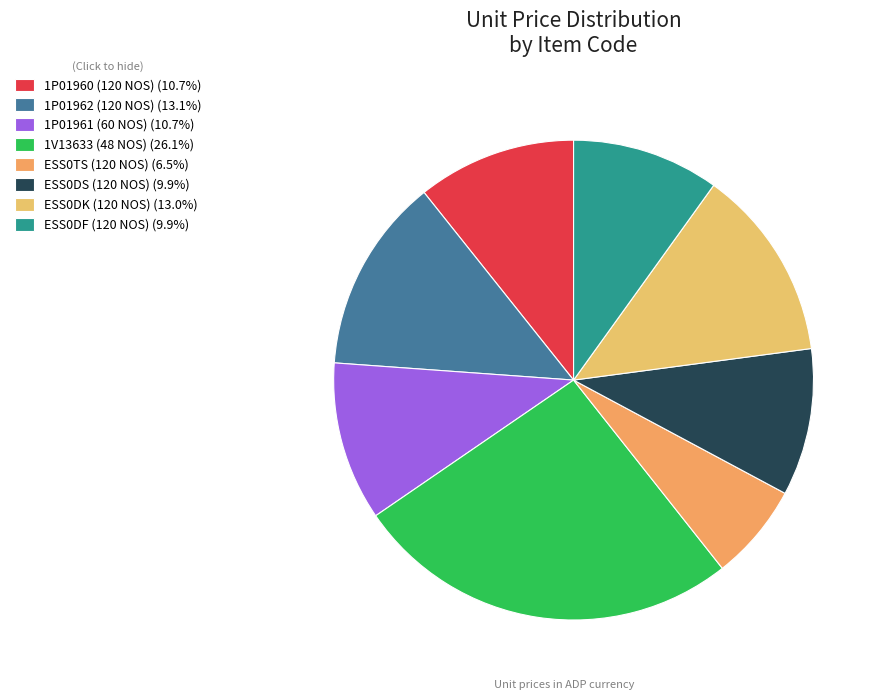

Which has a higher value, ESS0DS (120 NOS) or ESS0DF (120 NOS)?

ESS0DS (120 NOS)